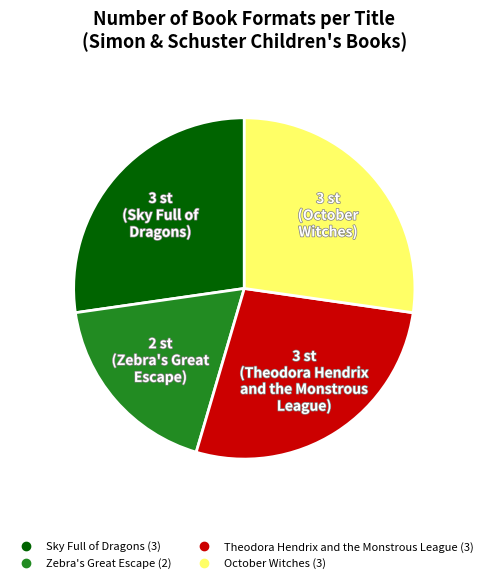

Is there a majority slice in this chart?

No